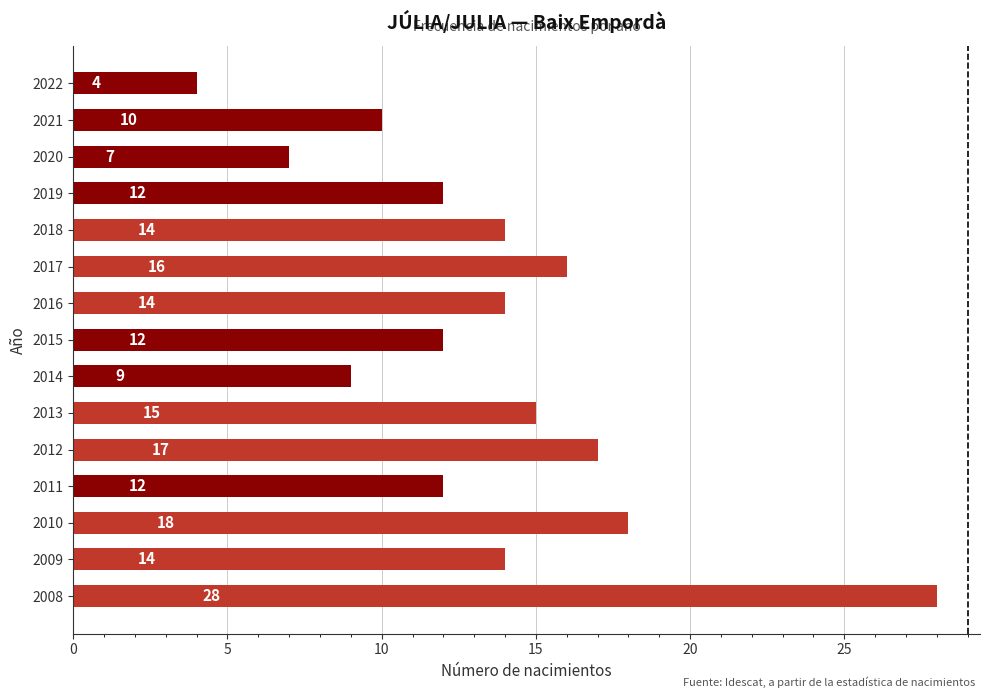

Read the value at 2021, to the nearest 10.

10